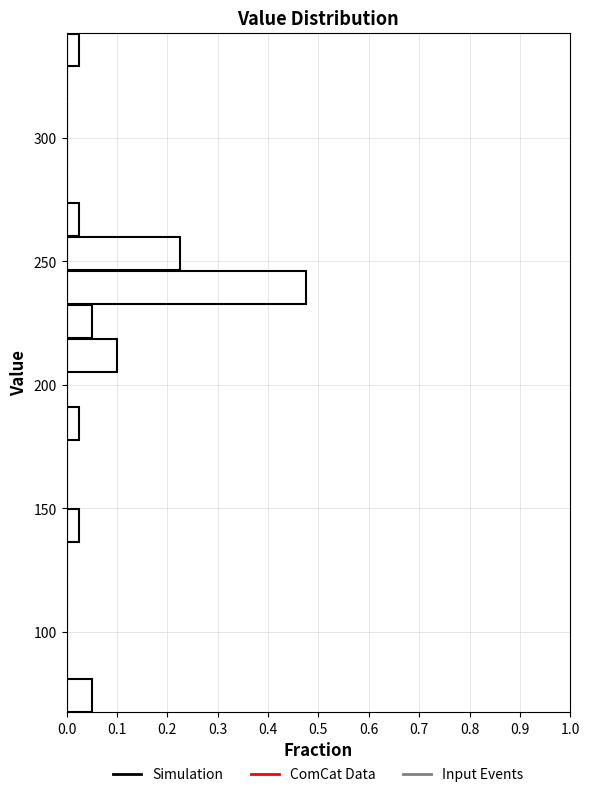

Around what value on the y-axis is the longest bar? Give the approximate position of its centre, as read against the axis.

240